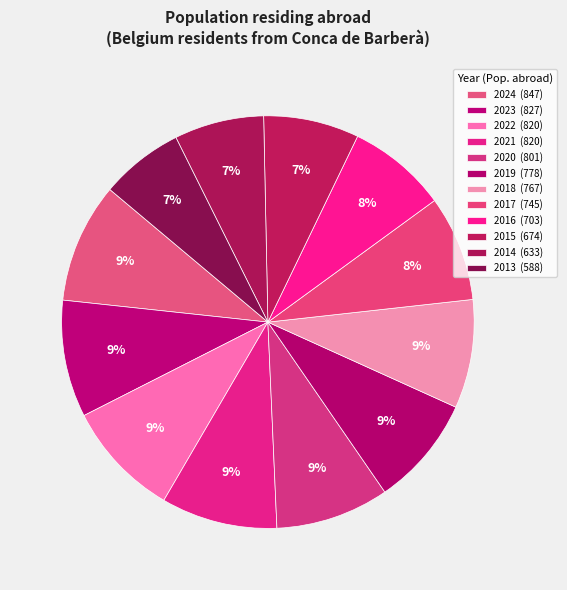

How many segments does this pie chart have?

12